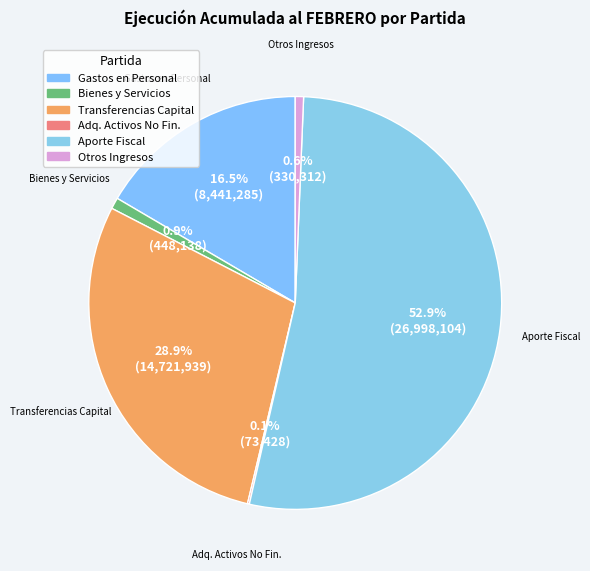

What is the total percentage of Bienes y Servicios and Gastos en Personal?

17.4%